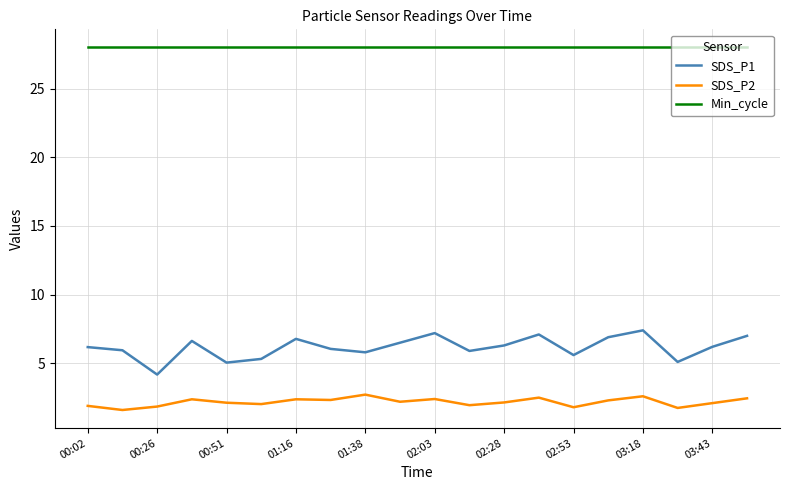

How many lines are shown in the chart?

3